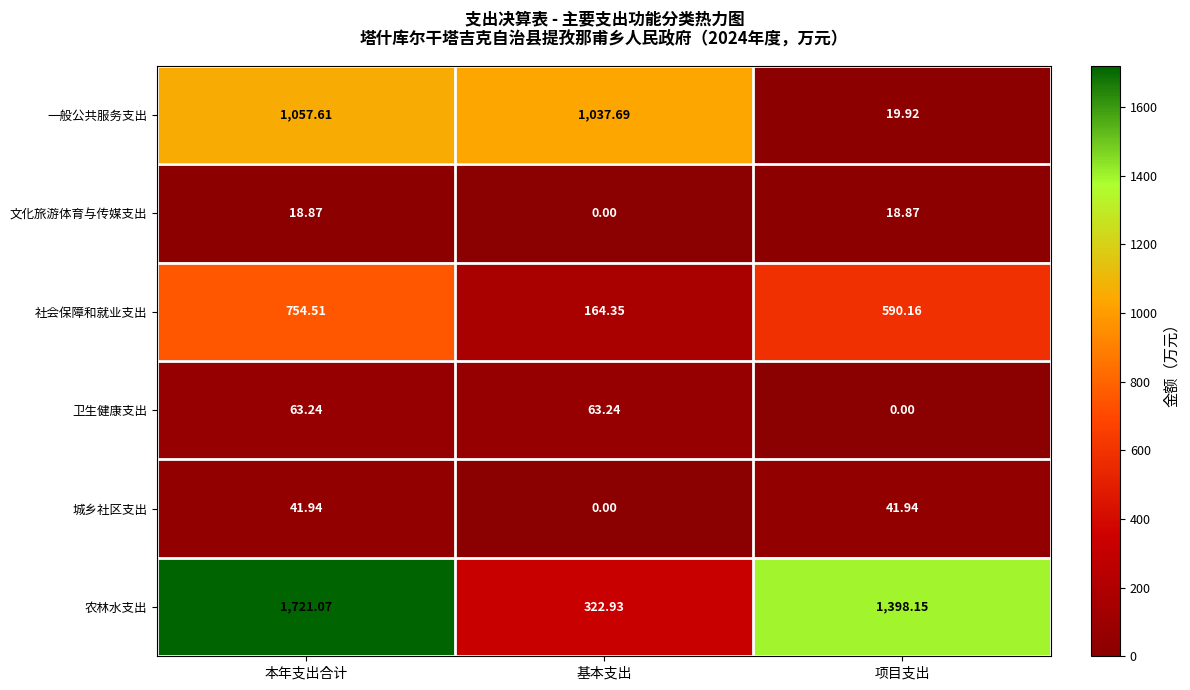

Which series changed the most between 本年支出合计 and 项目支出?

一般公共服务支出